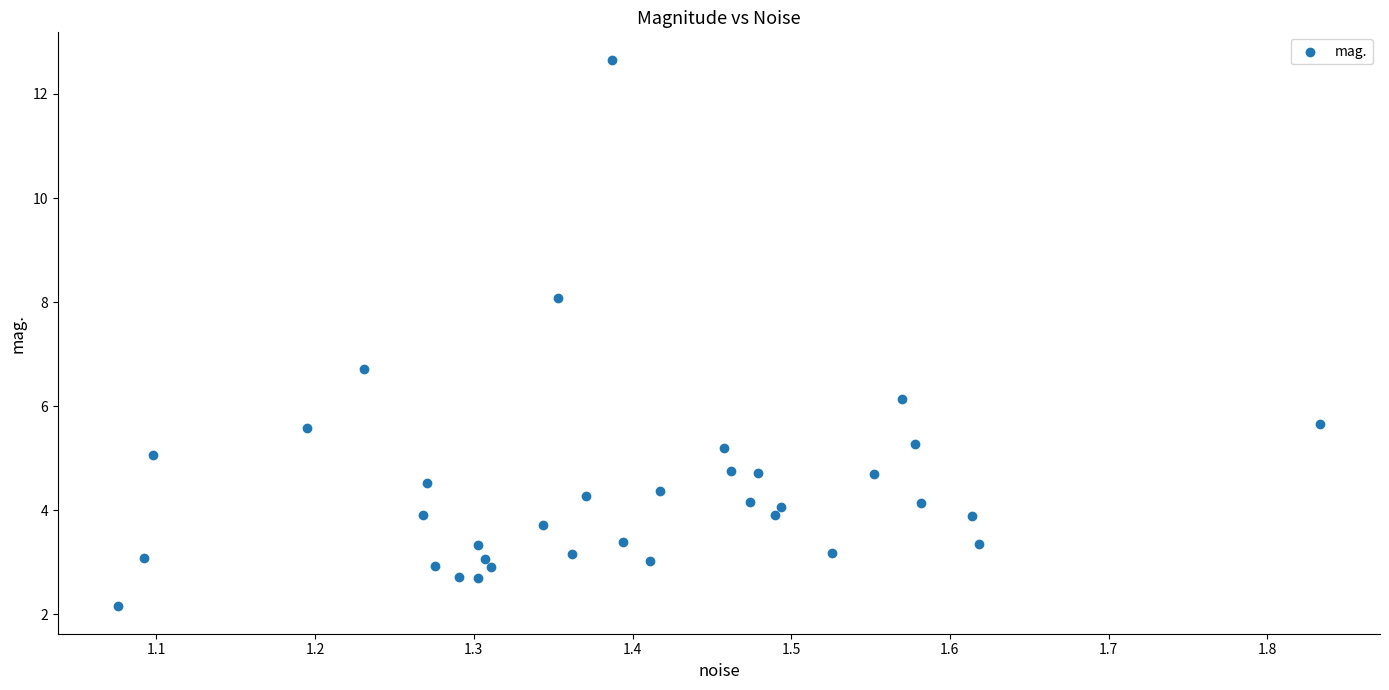

What is the range of X values (max minus min)?

0.8